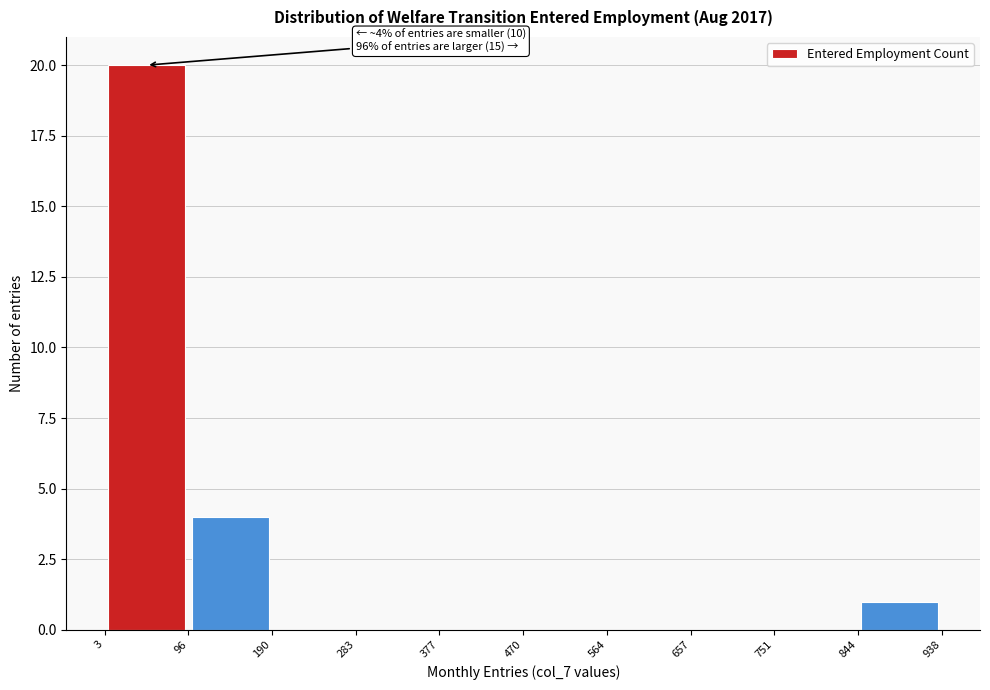

Over which range of the x-axis is the bar tallest?

3 to 96